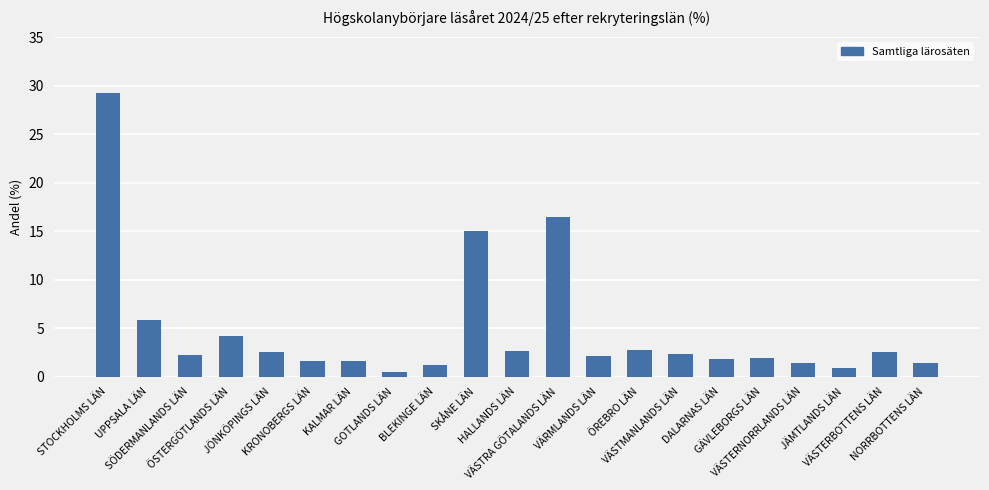

What is the difference between the maximum and minimum values?

28.7